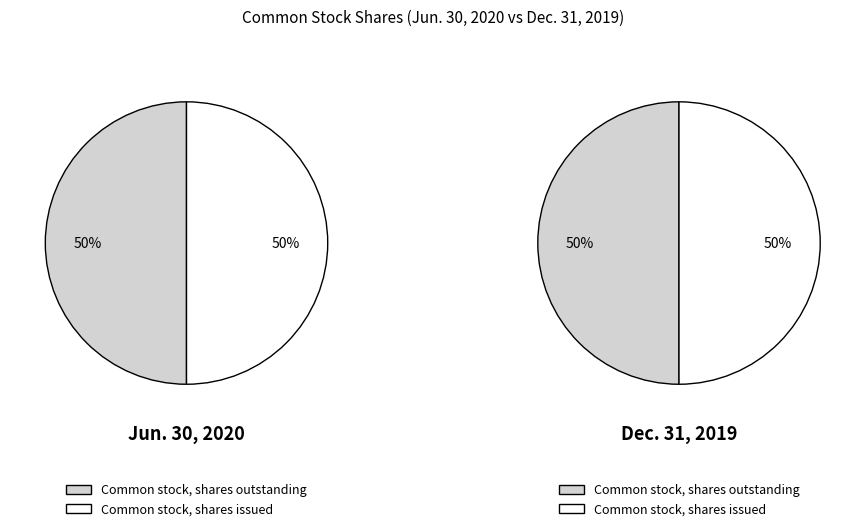

Which slice is the largest?

Common stock, shares outstanding